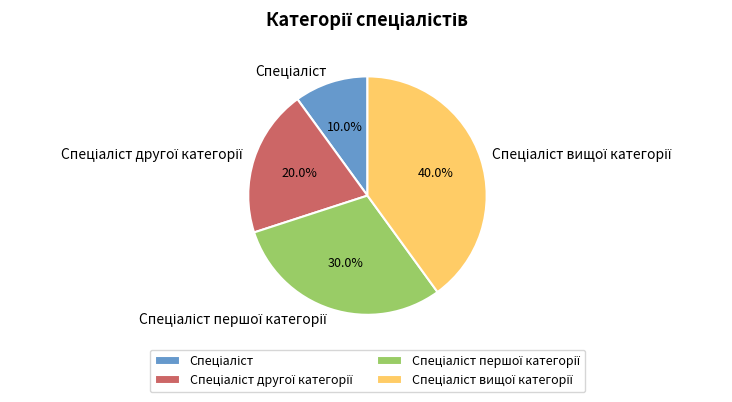

Is there a majority slice in this chart?

No